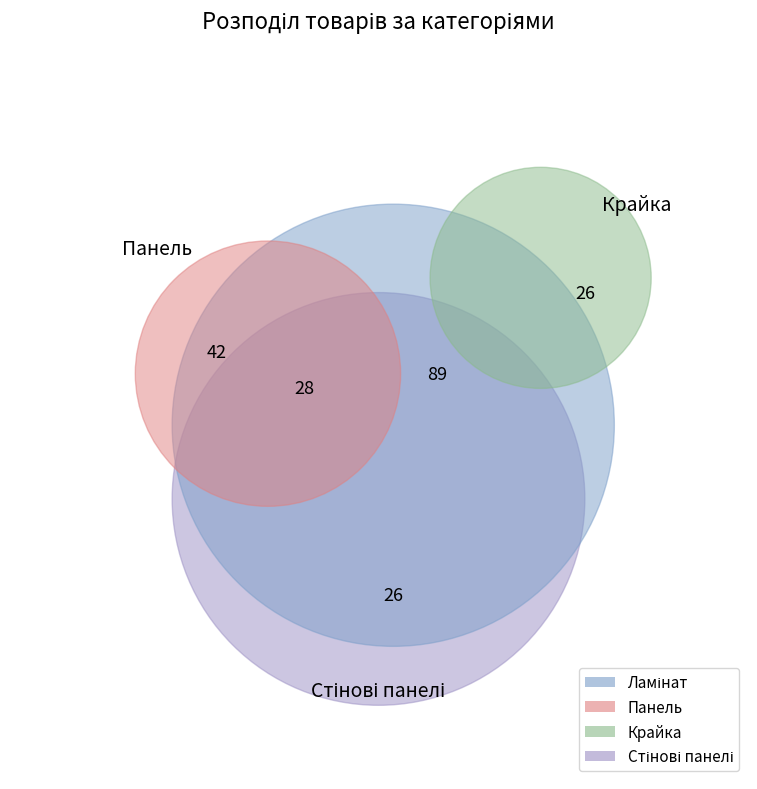

To the nearest percent, what is the difference between the largest and smallest slice percentages?

34%